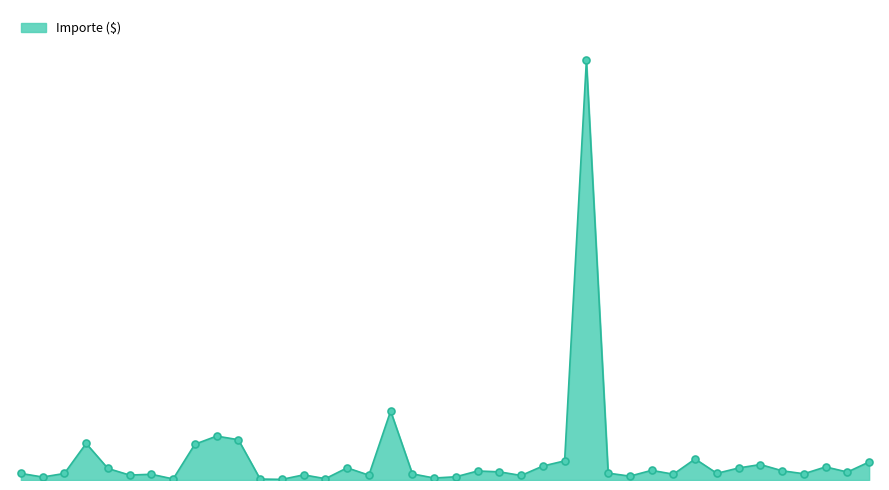

Is this an area chart (filled region under the line)?

Yes